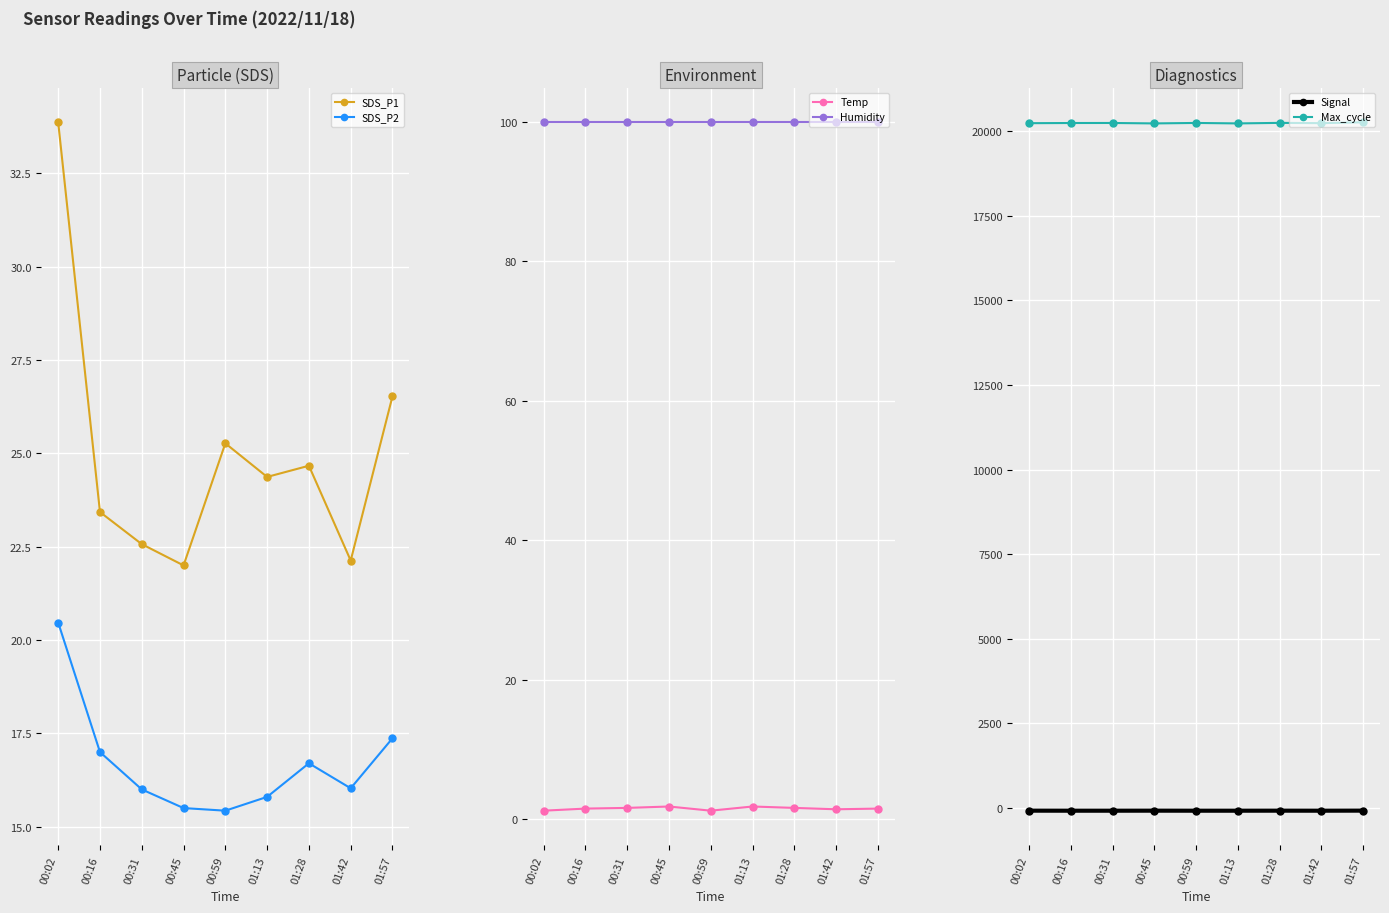

What is the difference between the second highest and second lowest values in the Signal series?

1